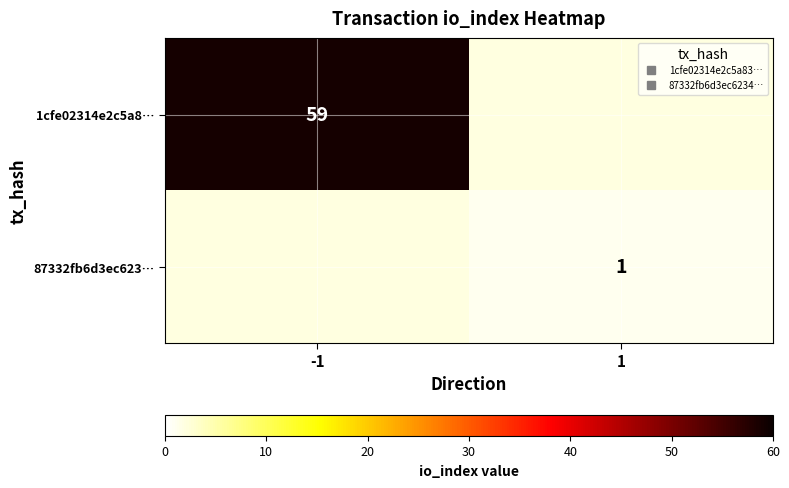

Where is 87332fb6d3ec623… nearest to the value 0?

-1